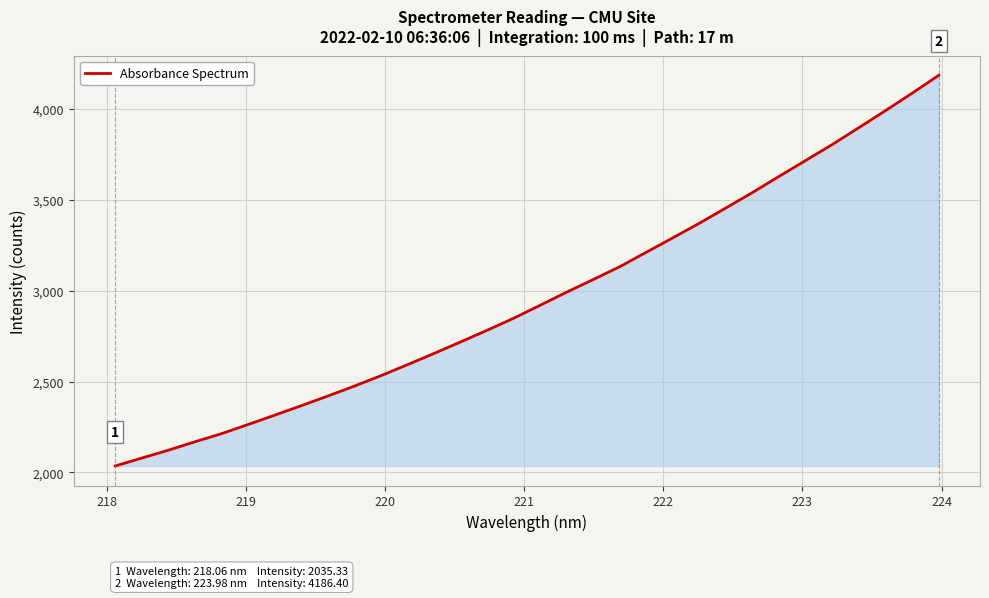

What is the greatest value displayed?

4186.4